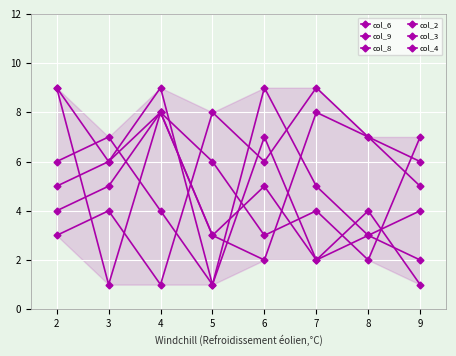

How many categories are shown in the chart?

8